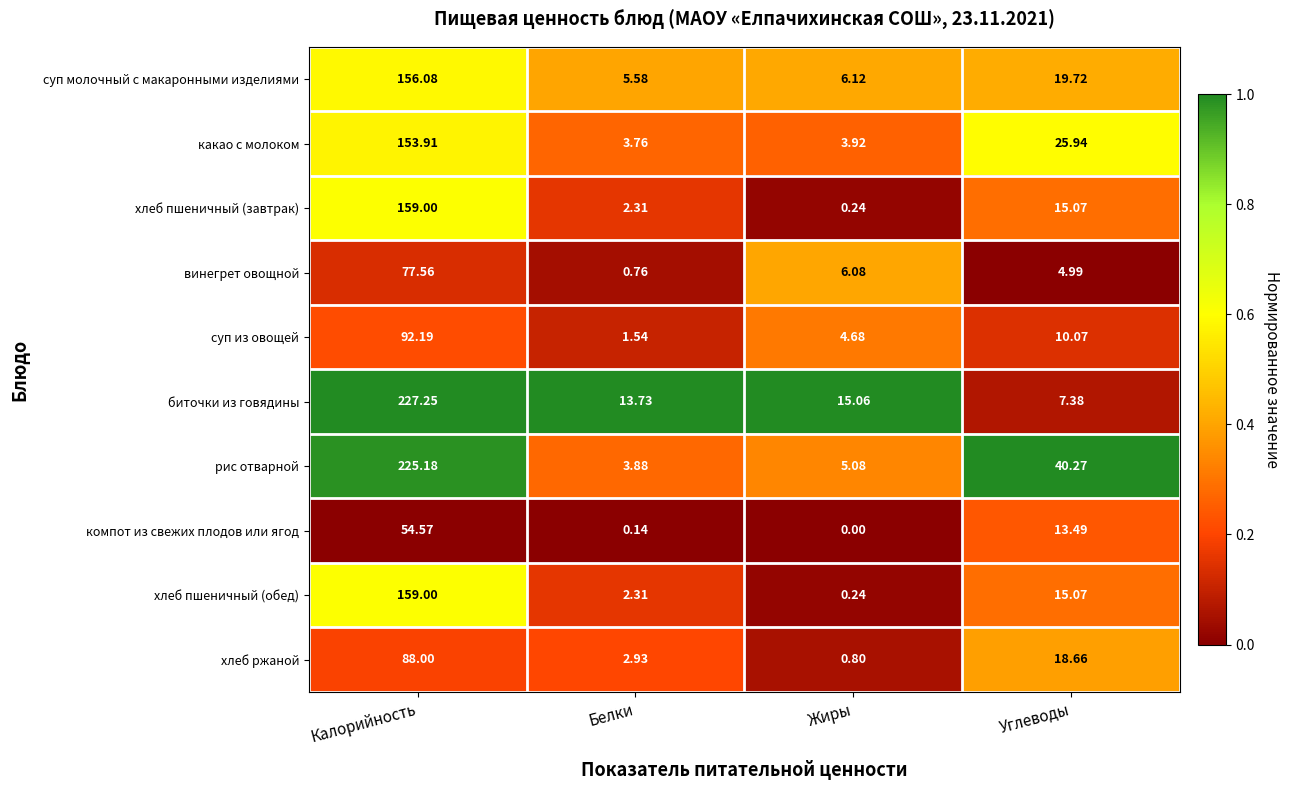

Where is хлеб ржаной nearest to the value 44?

Углеводы